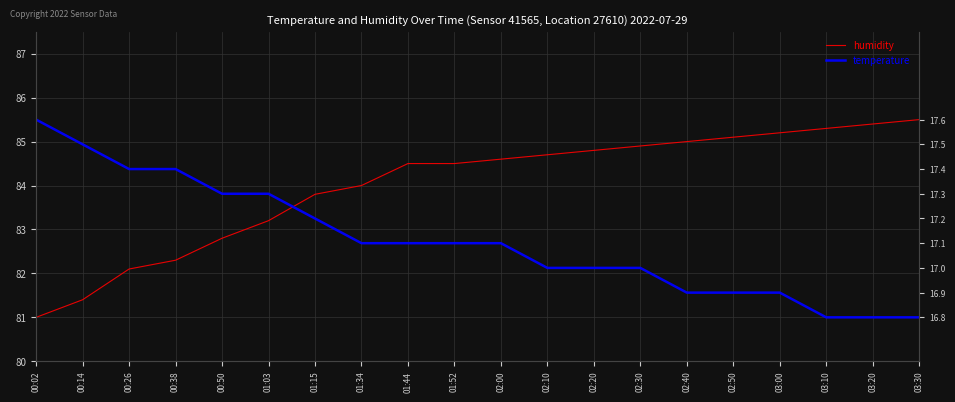

Reading left to right, extract all data points from this chart.

humidity: 81.0	81.4	82.1	82.3	82.8	83.2	83.8	84.0	84.5	84.5	84.6	84.7	84.8	84.9	85.0	85.1	85.2	85.3	85.4	85.5
temperature: 85.5	84.9	84.4	84.4	83.8	83.8	83.2	82.7	82.7	82.7	82.7	82.1	82.1	82.1	81.6	81.6	81.6	81.0	81.0	81.0